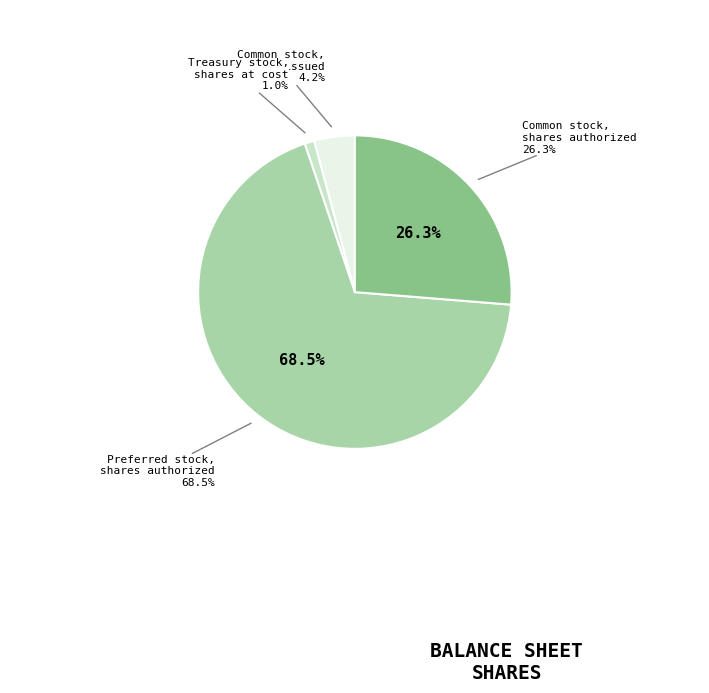

What percentage is the Preferred stock, shares authorized slice, to the nearest percent?

69%